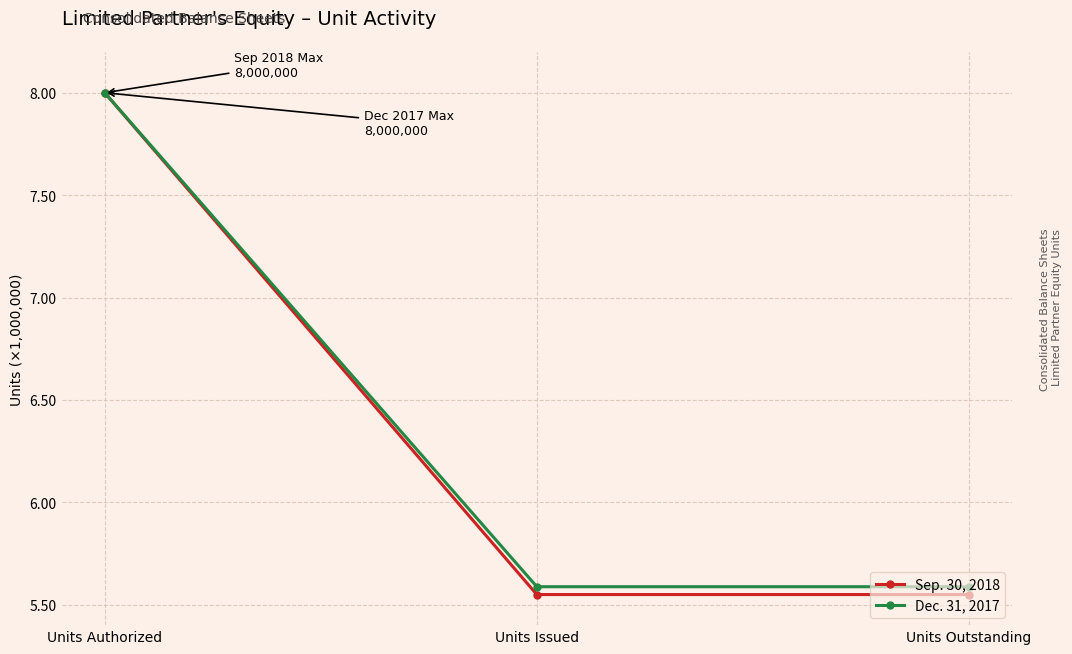

What are all the series names shown in the legend?

Sep. 30, 2018, Dec. 31, 2017